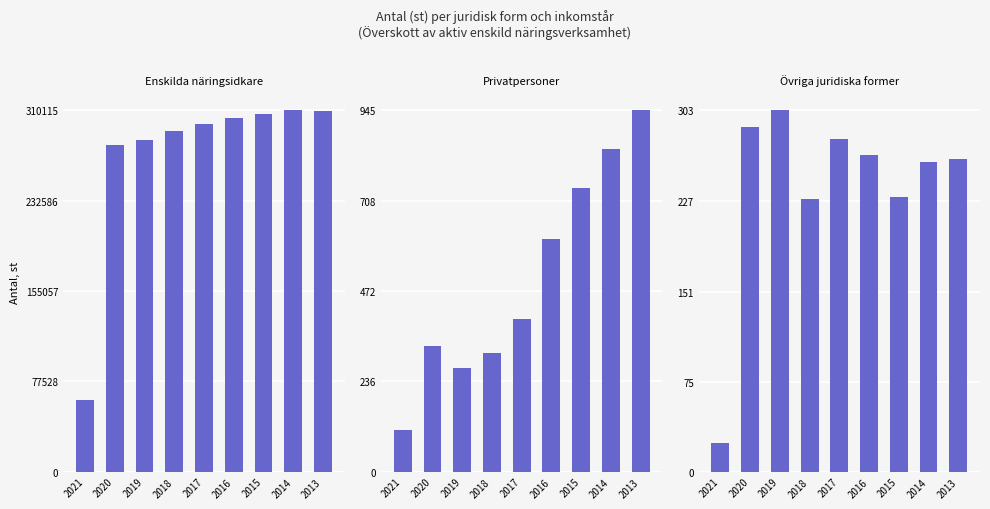

At how many categories does at least one series exceed 47200?

9